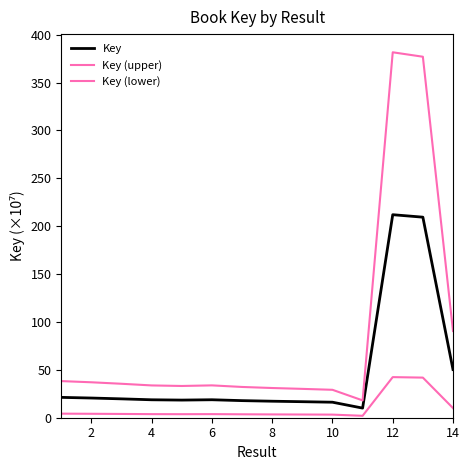

Reading left to right, what are all the values shown in this chart?

Key: 21.2	20.6	19.7	18.7	18.4	18.8	17.8	17.2	16.7	16.2	10.0	212.0	209.4	50.3
Key (upper): 38.2	37.0	35.5	33.7	33.1	33.8	32.1	31.0	30.1	29.2	18.1	381.6	377.0	90.5
Key (lower): 4.2	4.1	3.9	3.7	3.7	3.8	3.6	3.4	3.3	3.2	2.0	42.4	41.9	10.1